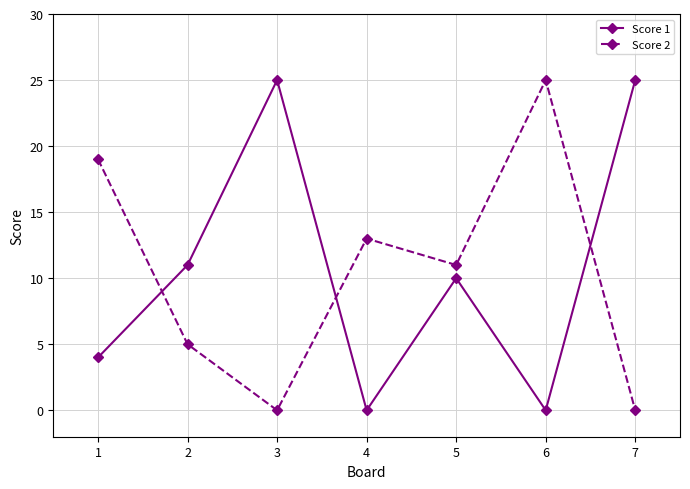

Does the chart have visible grid lines?

Yes